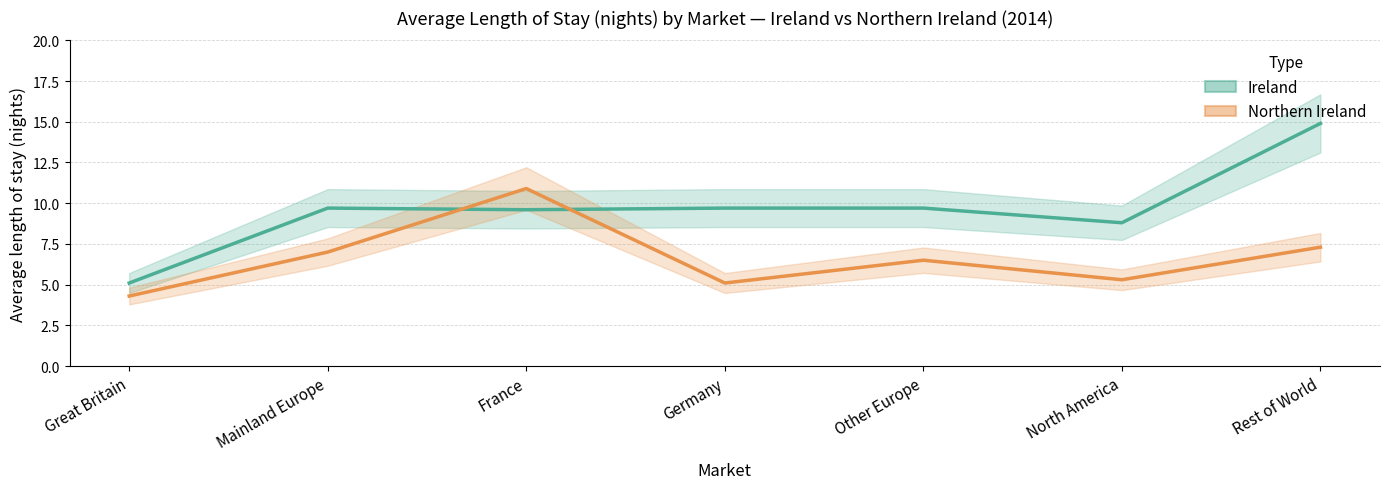

How many intersections are there between Northern Ireland and Ireland?

2